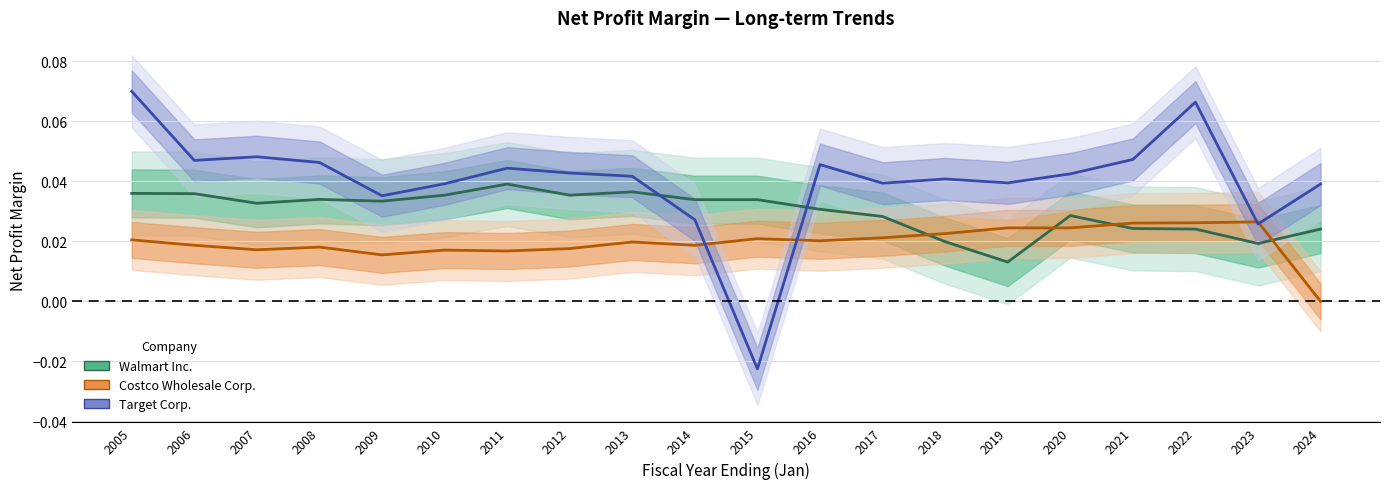

Rank the series at 2014 from highest to lowest value.

Walmart Inc., Target Corp., Costco Wholesale Corp.